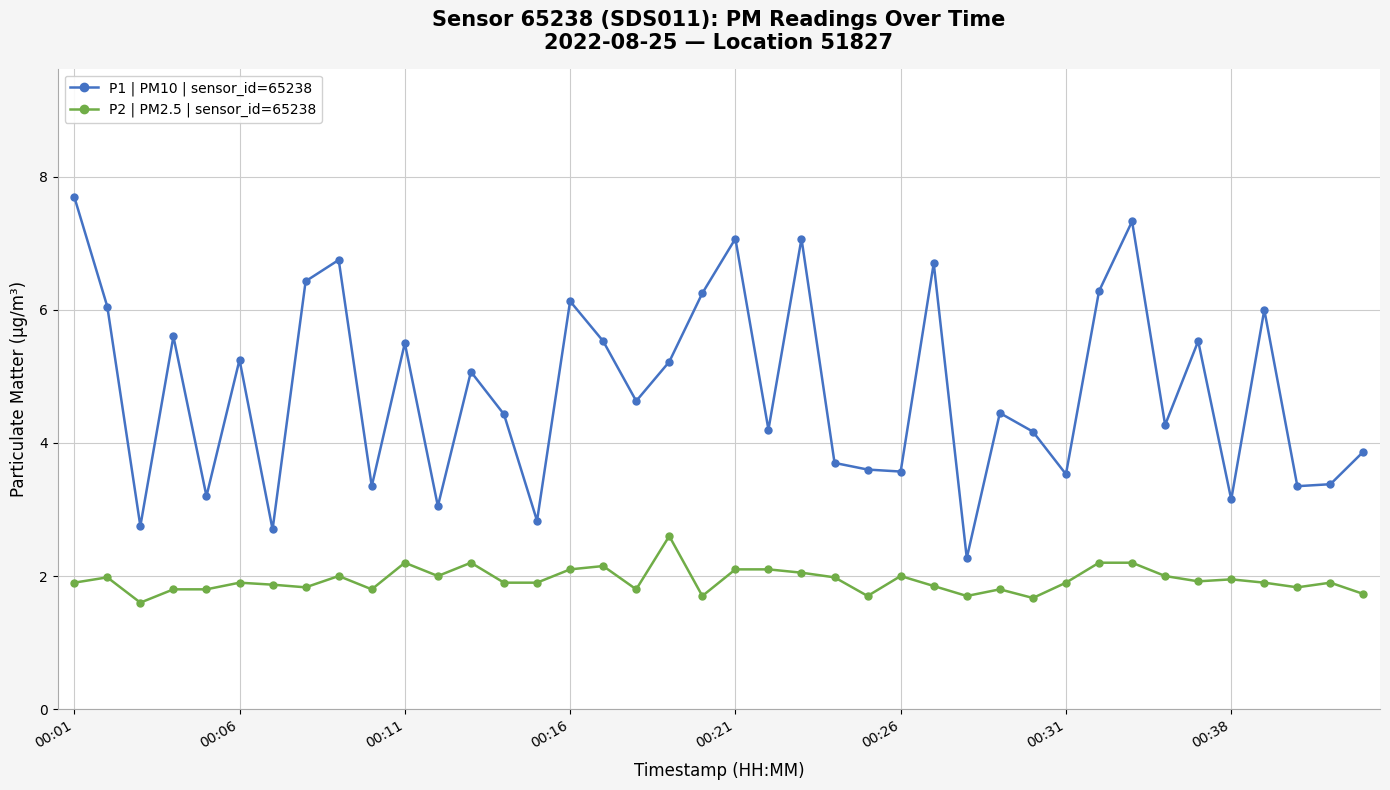

Which series has the largest total across all categories?

P1 | PM10 | sensor_id=65238